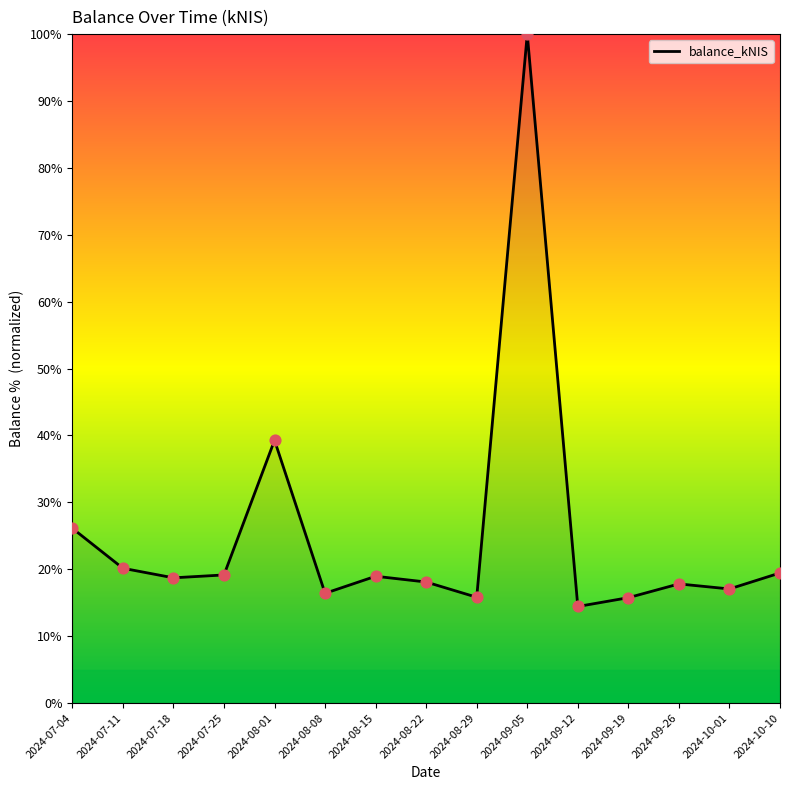

What is the ratio of the value at 2024-09-12 to the value at 2024-07-25?

0.8